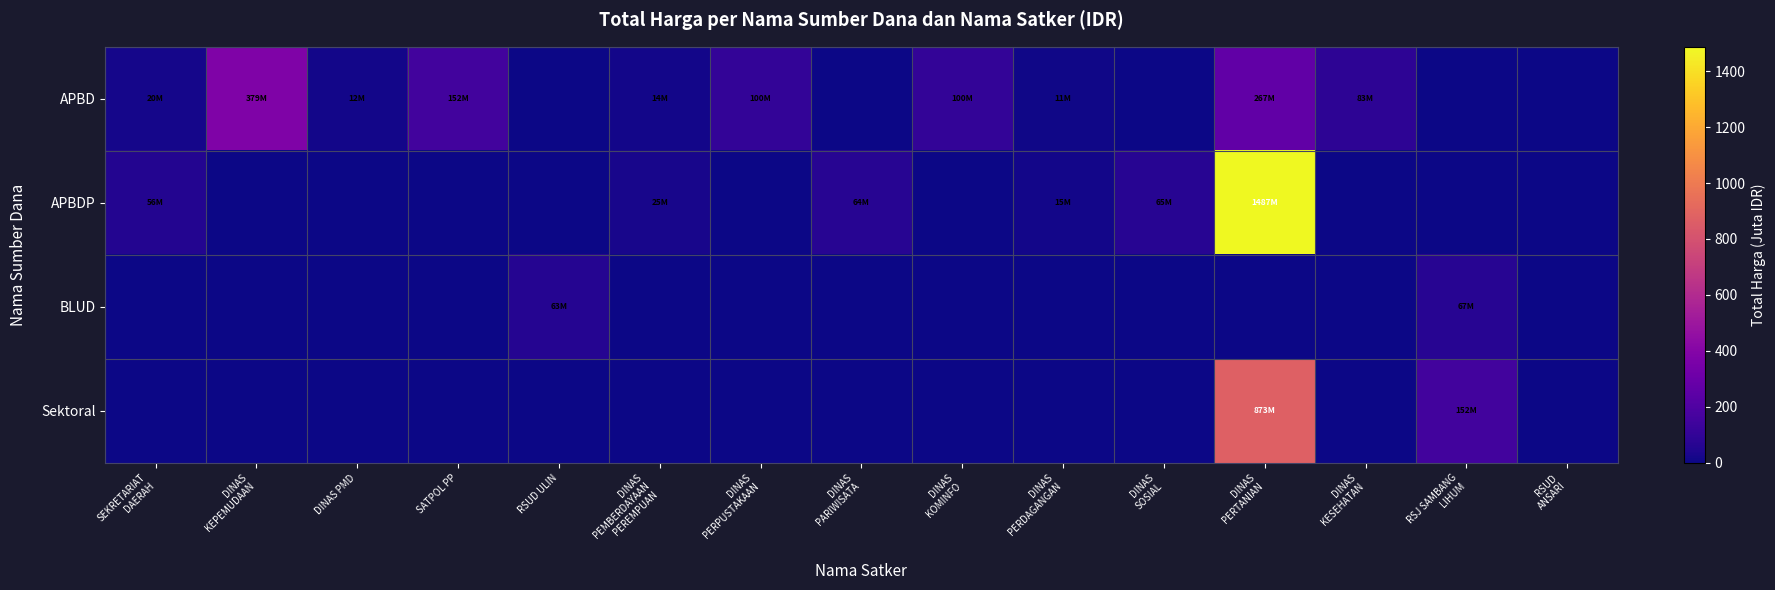

Reading left to right, transcribe all the data shown in this chart.

APBD: SEKRETARIAT
DAERAH=19.9	DINAS
KEPEMUDAAN=379.1	DINAS PMD=12.0	SATPOL PP=152.5	RSUD ULIN=0.0	DINAS
PEMBERDAYAAN
PEREMPUAN=14.4	DINAS
PERPUSTAKAAN=100.1	DINAS
PARIWISATA=0.0	DINAS
KOMINFO=100.0	DINAS
PERDAGANGAN=11.1	DINAS
SOSIAL=0.0	DINAS
PERTANIAN=266.8	DINAS
KESEHATAN=83.1	RSJ SAMBANG
LIHUM=0.0	RSUD
ANSARI=0.0
APBDP: SEKRETARIAT
DAERAH=56.0	DINAS
KEPEMUDAAN=0.0	DINAS PMD=0.0	SATPOL PP=0.0	RSUD ULIN=0.0	DINAS
PEMBERDAYAAN
PEREMPUAN=25.2	DINAS
PERPUSTAKAAN=0.0	DINAS
PARIWISATA=64.5	DINAS
KOMINFO=0.0	DINAS
PERDAGANGAN=14.8	DINAS
SOSIAL=65.0	DINAS
PERTANIAN=1486.8	DINAS
KESEHATAN=0.0	RSJ SAMBANG
LIHUM=0.0	RSUD
ANSARI=0.0
BLUD: SEKRETARIAT
DAERAH=0.0	DINAS
KEPEMUDAAN=0.0	DINAS PMD=0.0	SATPOL PP=0.0	RSUD ULIN=62.9	DINAS
PEMBERDAYAAN
PEREMPUAN=0.0	DINAS
PERPUSTAKAAN=0.0	DINAS
PARIWISATA=0.0	DINAS
KOMINFO=0.0	DINAS
PERDAGANGAN=0.0	DINAS
SOSIAL=0.0	DINAS
PERTANIAN=0.0	DINAS
KESEHATAN=0.0	RSJ SAMBANG
LIHUM=66.9	RSUD
ANSARI=0.0
Sektoral: SEKRETARIAT
DAERAH=0.0	DINAS
KEPEMUDAAN=0.0	DINAS PMD=0.0	SATPOL PP=0.0	RSUD ULIN=0.0	DINAS
PEMBERDAYAAN
PEREMPUAN=0.0	DINAS
PERPUSTAKAAN=0.0	DINAS
PARIWISATA=0.0	DINAS
KOMINFO=0.0	DINAS
PERDAGANGAN=0.0	DINAS
SOSIAL=0.0	DINAS
PERTANIAN=872.8	DINAS
KESEHATAN=0.0	RSJ SAMBANG
LIHUM=152.3	RSUD
ANSARI=0.0